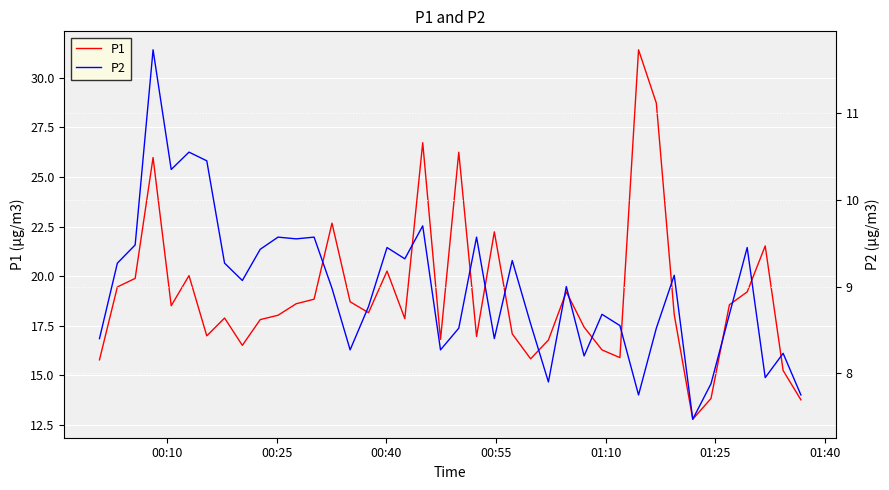

What is the maximum value for P1?

31.4